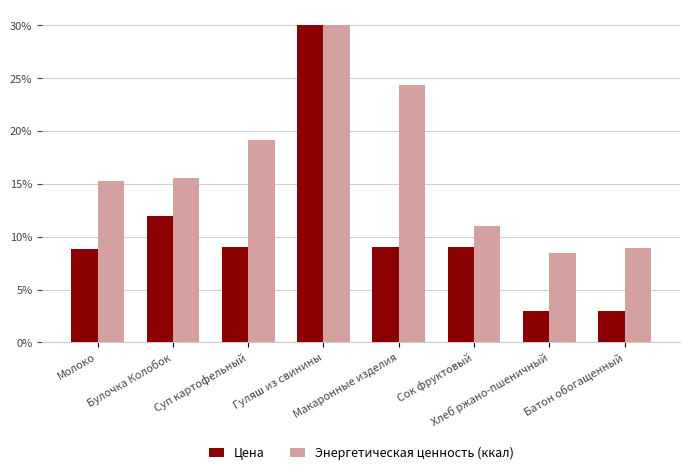

What is the approximate value of Энергетическая ценность (ккал) at Сок фруктовый?

11.0